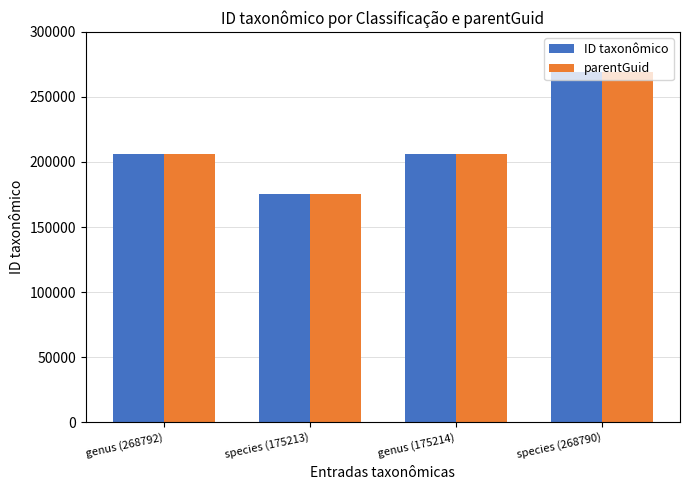

What is the difference between the maximum and minimum values in the ID taxonômico series?

93578